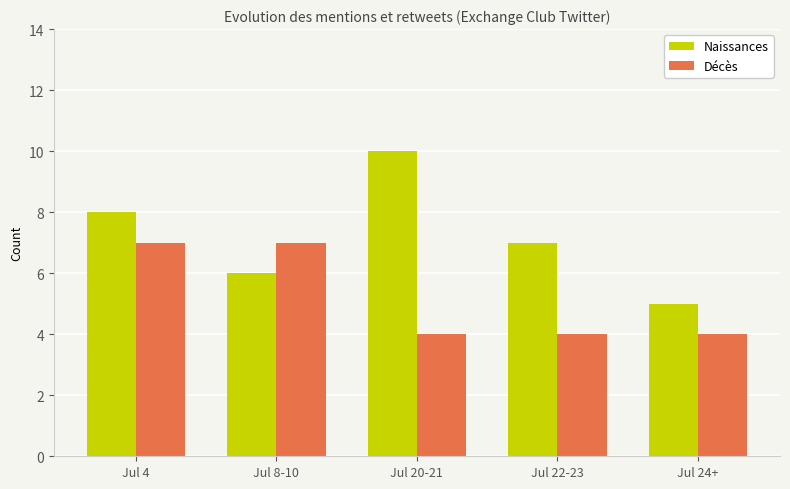

How many bars are there in each group?

2